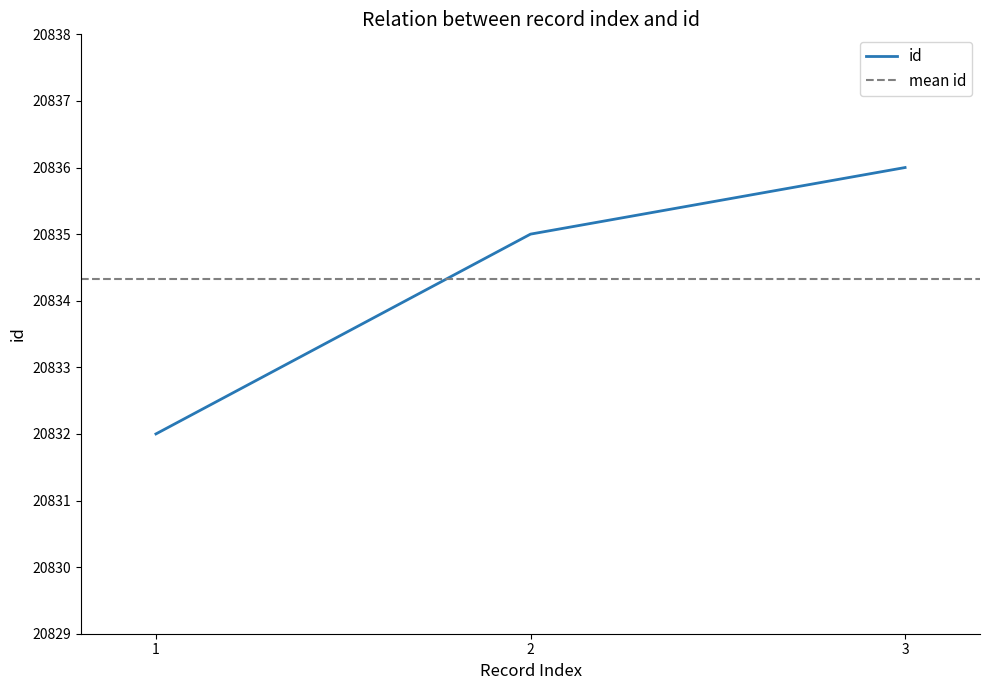

What is the difference between the maximum and minimum values?

4